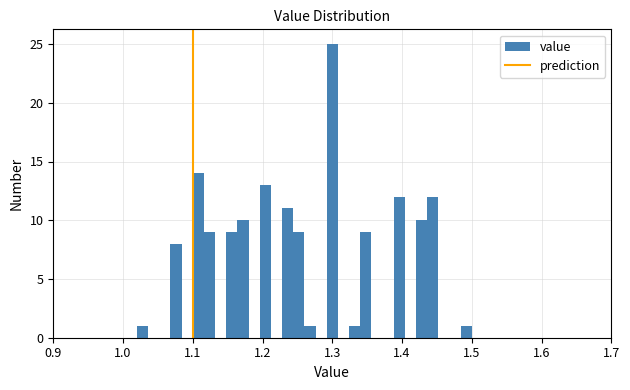

Read against the x-axis, roughly where is the centre of the tallest bar?

1.30